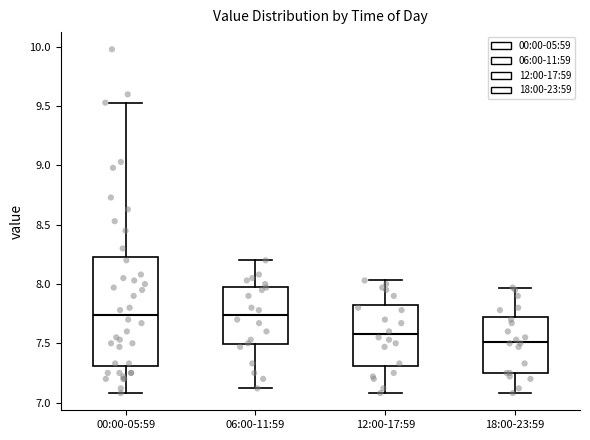

Reading left to right, read every box against the y-axis: the position of its median line, the range the box covers, and the ends of its whiskers. The values are not printed on the chart, so give them approximately, as read against the axis.

00:00-05:59: median 7.75, box 7.30 to 8.25, whiskers 7.10 to 9.55
06:00-11:59: median 7.75, box 7.50 to 8.00, whiskers 7.10 to 8.20
12:00-17:59: median 7.60, box 7.30 to 7.85, whiskers 7.10 to 8.05
18:00-23:59: median 7.50, box 7.25 to 7.70, whiskers 7.10 to 7.95